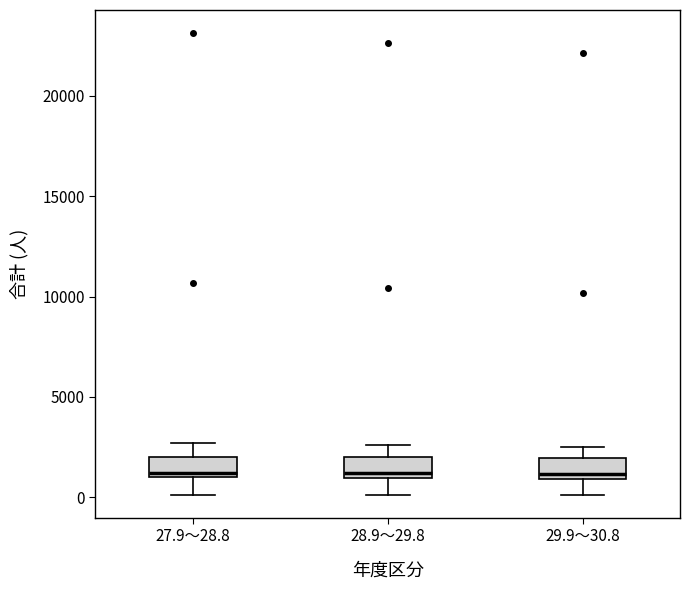

Reading left to right, transcribe this box plot: for each box, give where its median line is, the range the box spans, and where its two whiskers end, as read against the y-axis. The values are not printed on the chart, so give them approximately, as read against the axis.

27.9～28.8: median 1000 (just above the box's lower edge), box 1000 to 2000, whiskers 0 to 2500
28.9～29.8: median 1000 (just above the box's lower edge), box 1000 to 2000, whiskers 0 to 2500
29.9～30.8: median 1000 (just above the box's lower edge), box 1000 to 2000, whiskers 0 to 2500